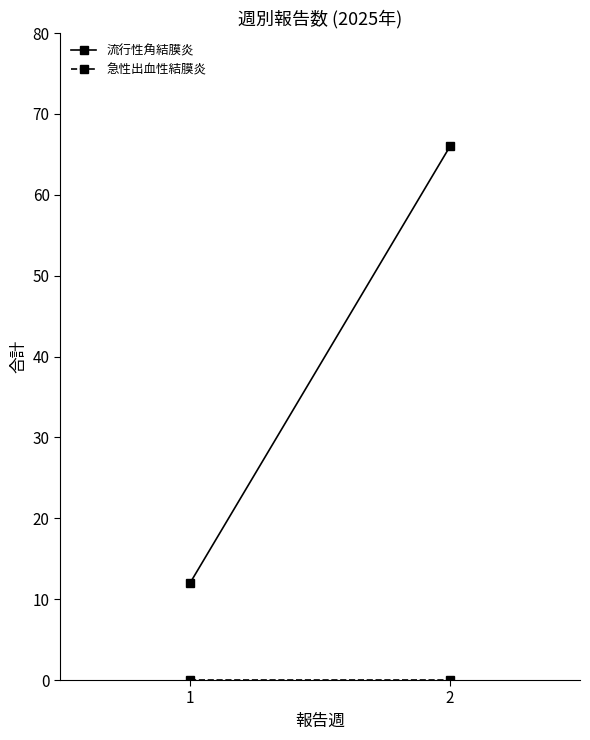

What is the minimum value for 流行性角結膜炎?

12